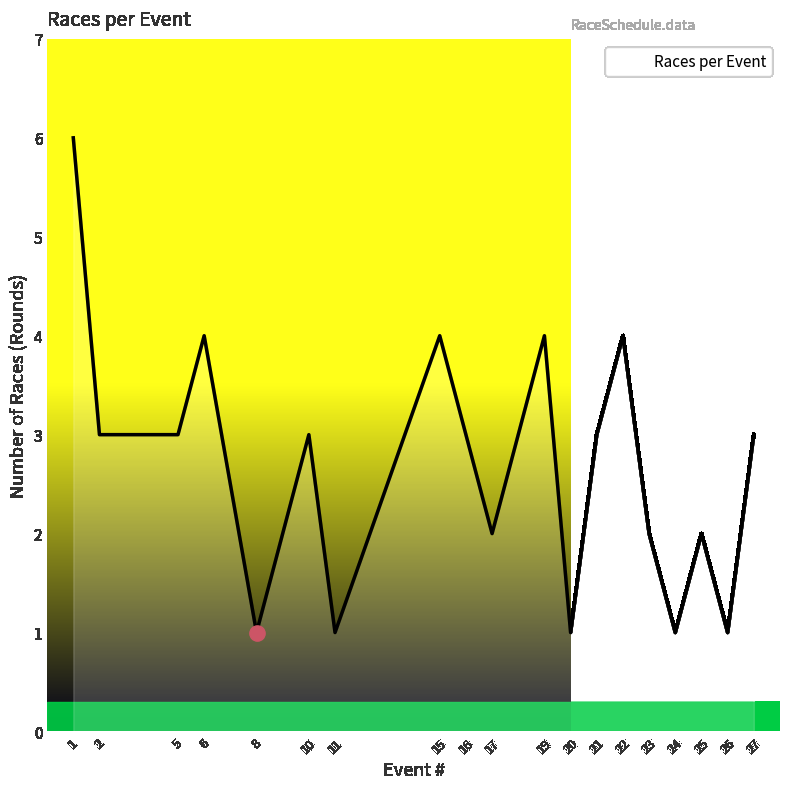

Between 20 and 16, which is larger?

16